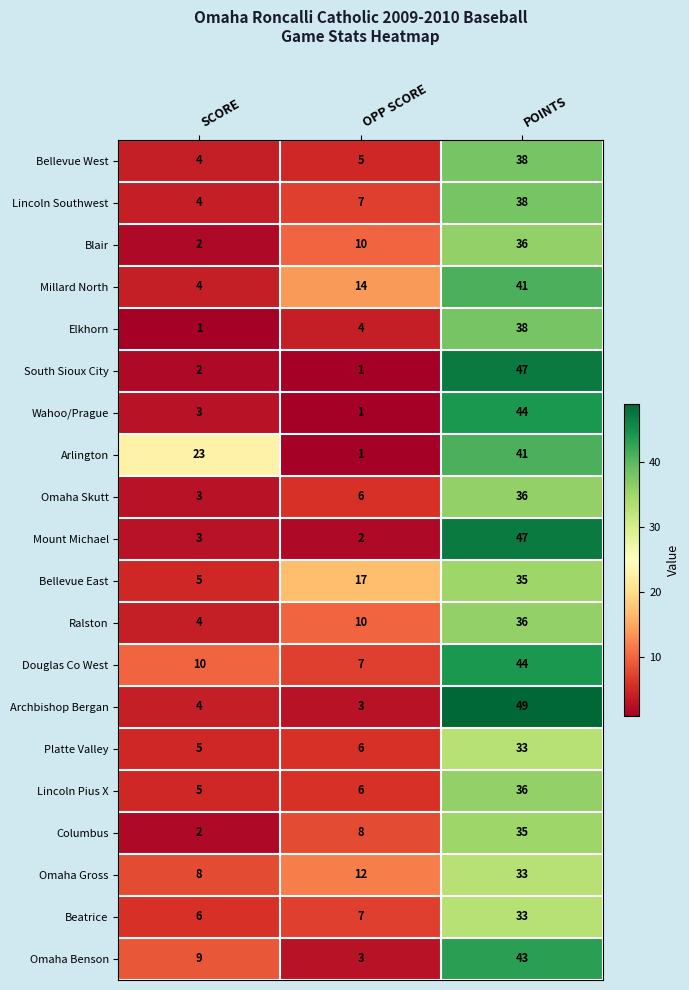

What is the maximum value shown in the chart?

49